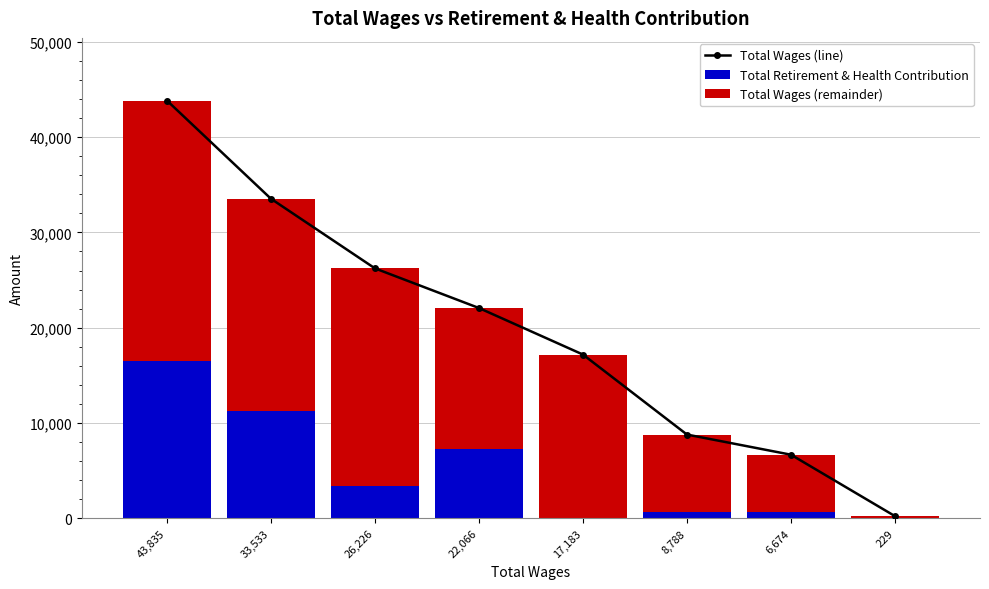

The value of Total Retirement & Health Contribution at 229 is -8559. True or false?

False